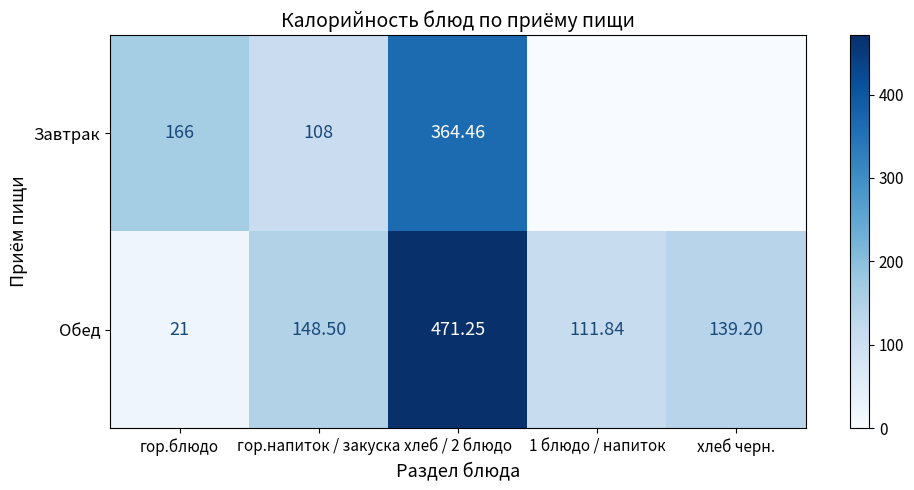

Is the value of Завтрак at гор.напиток / закуска greater than the value of Обед at 1 блюдо / напиток?

No